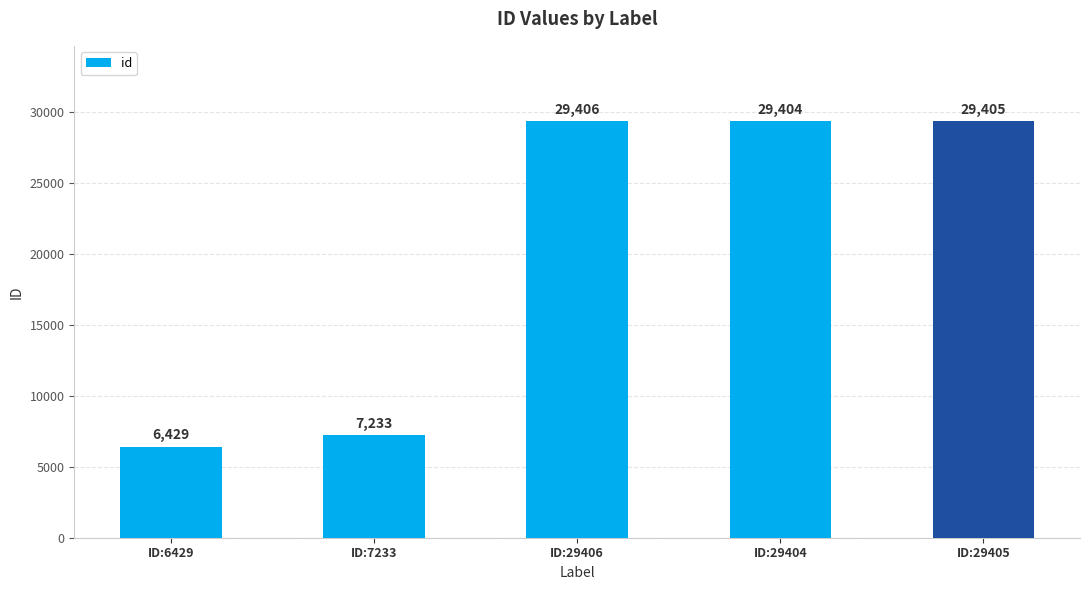

Rank the categories by value from highest to lowest.

ID:29406, ID:29405, ID:29404, ID:7233, ID:6429